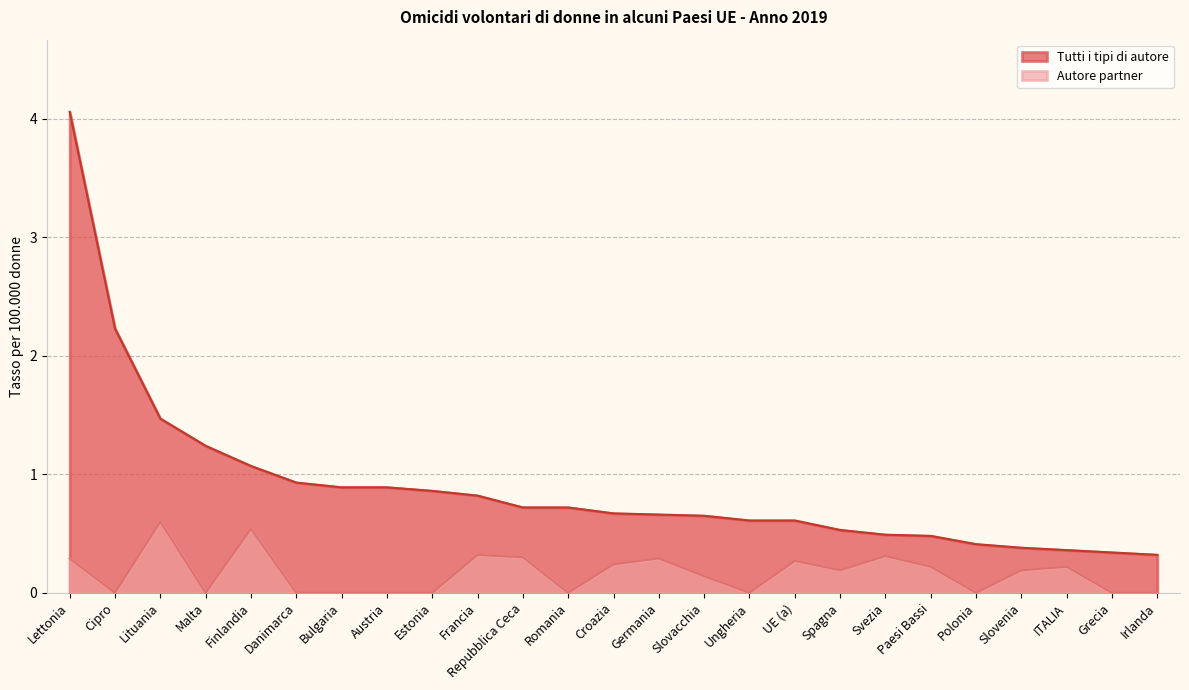

At which category does Autore partner reach its first local peak?

Lituania